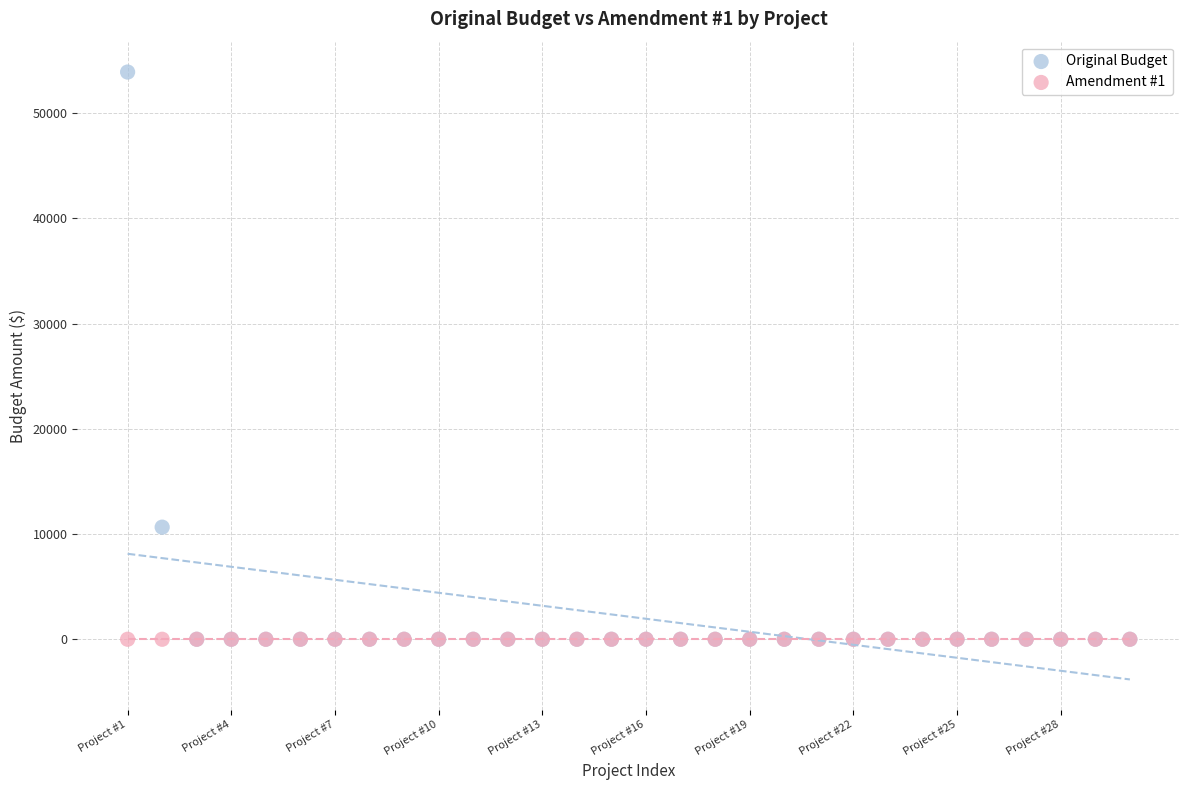

In the Original Budget series, what Y value is closest to 26950?

10652.1